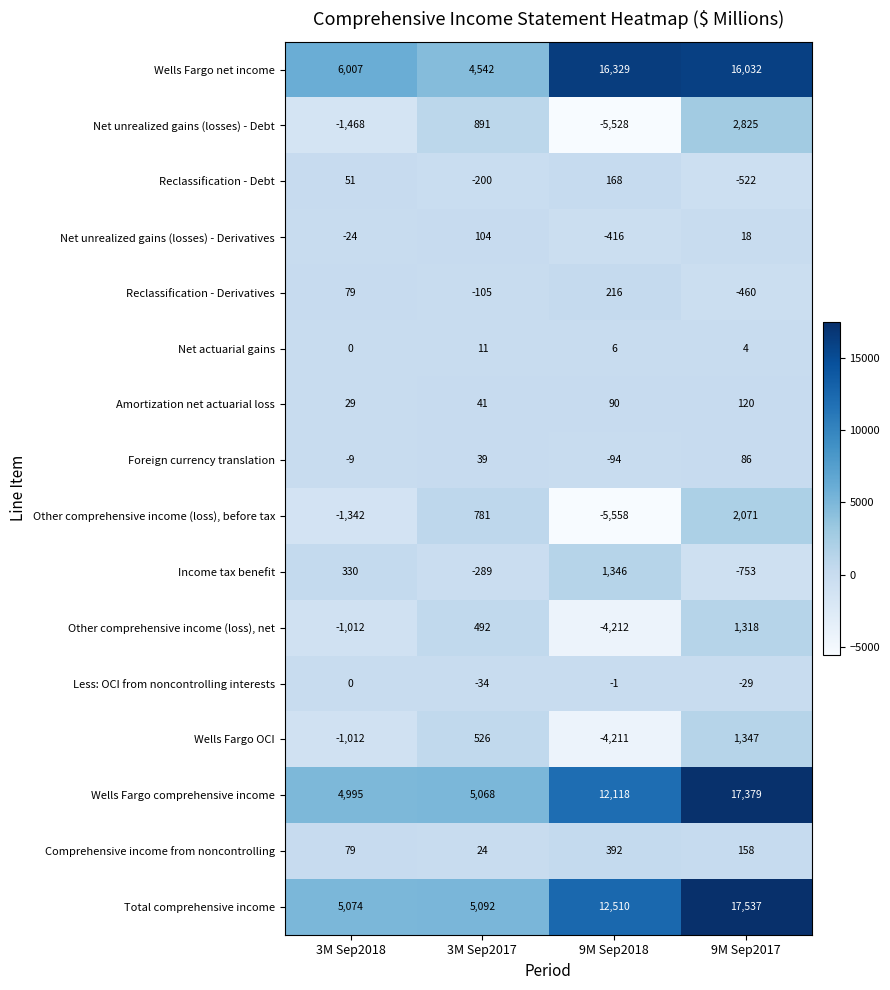

True or false: Total comprehensive income has a value of 12510 at 9M Sep2018.

True